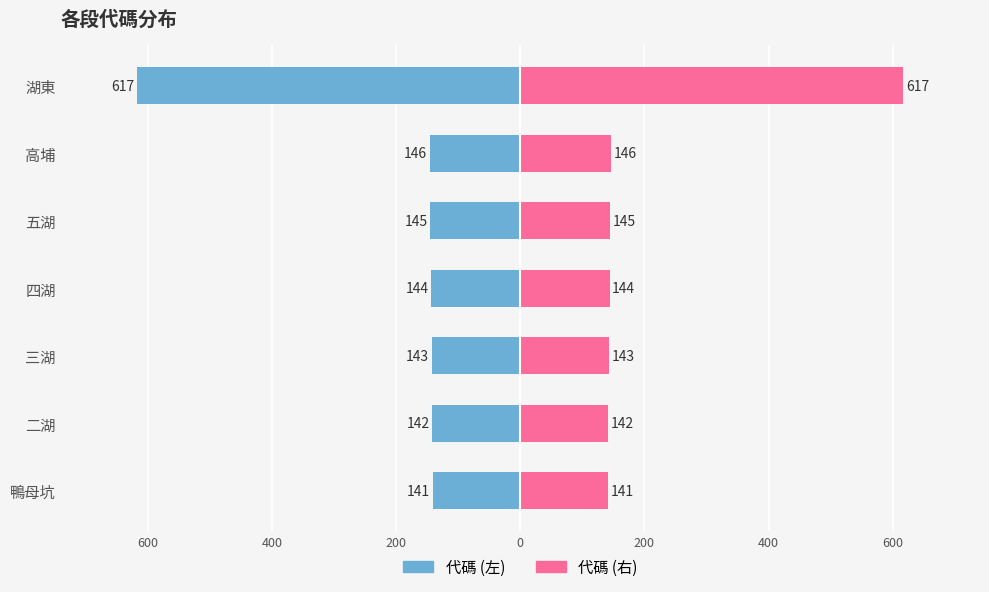

What is the lowest value of the 代碼 (左) series?

-617